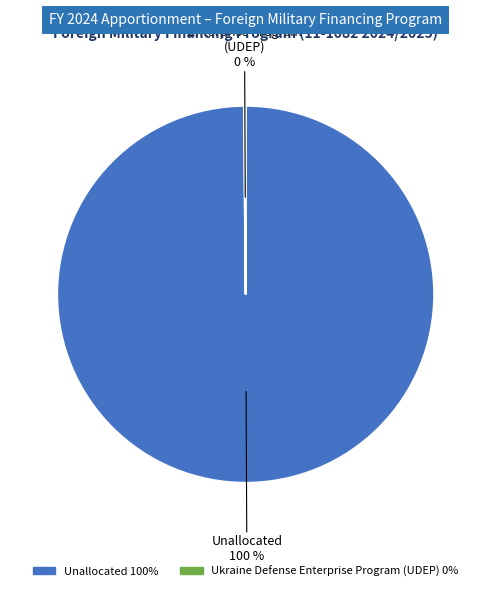

Which slice represents more than half of the pie?

Unallocated